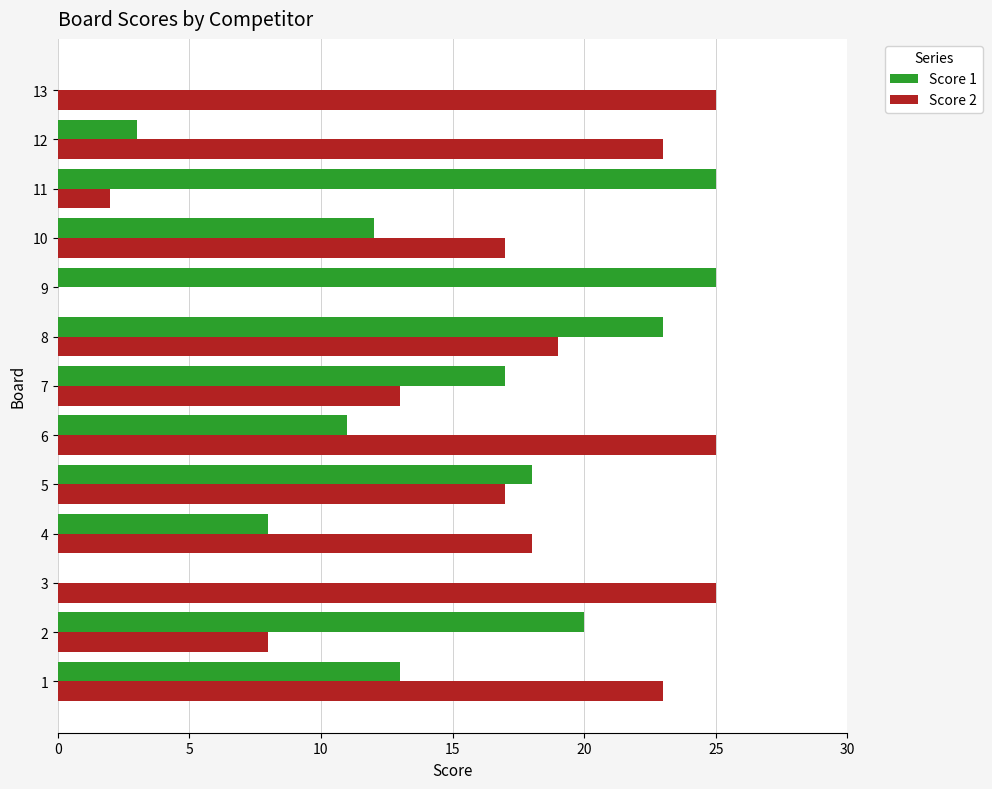

True or false: Score 1 has a value of 3 at 6.

False